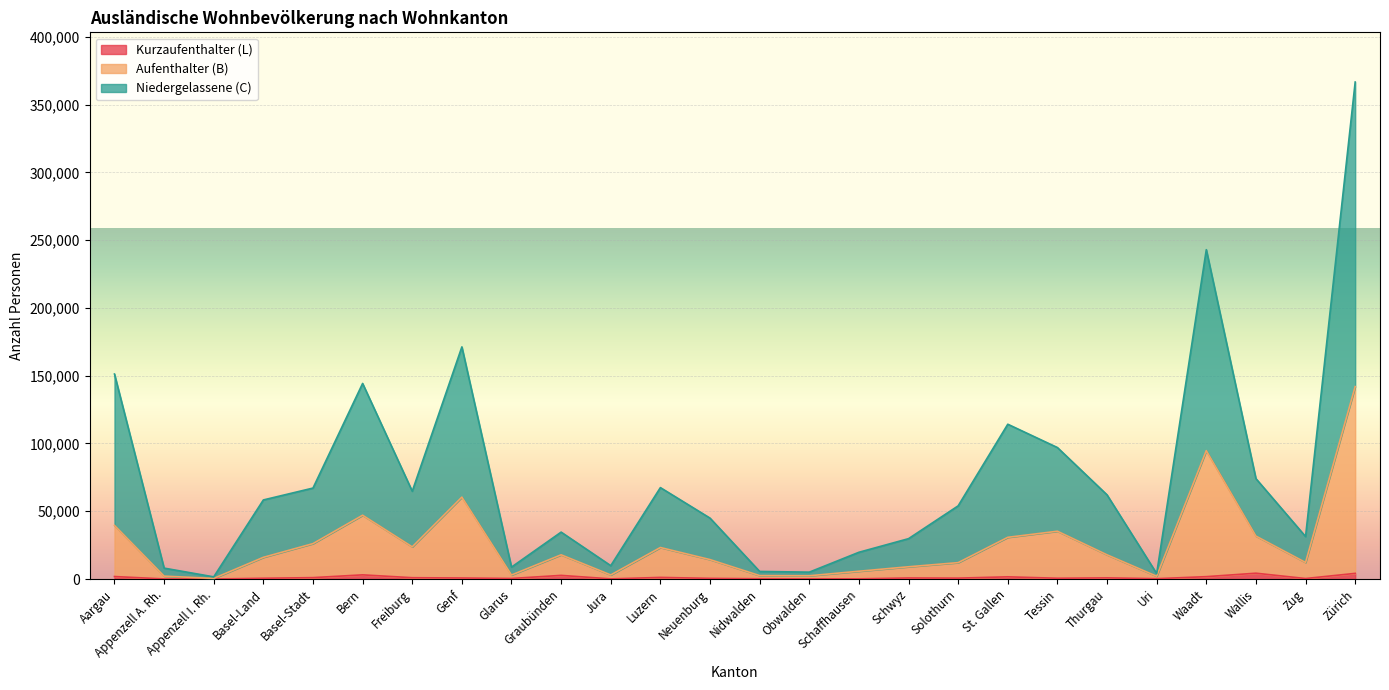

In Kurzaufenthalter (L), how many points are higher than both neighbors (excluding endpoints)?

7